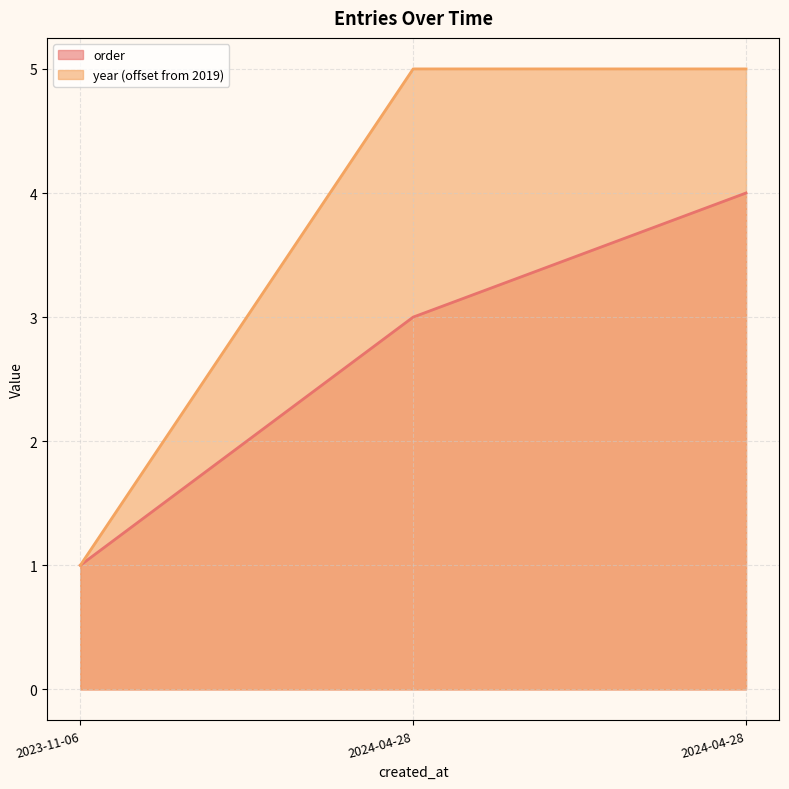

How many lines are shown in the chart?

2